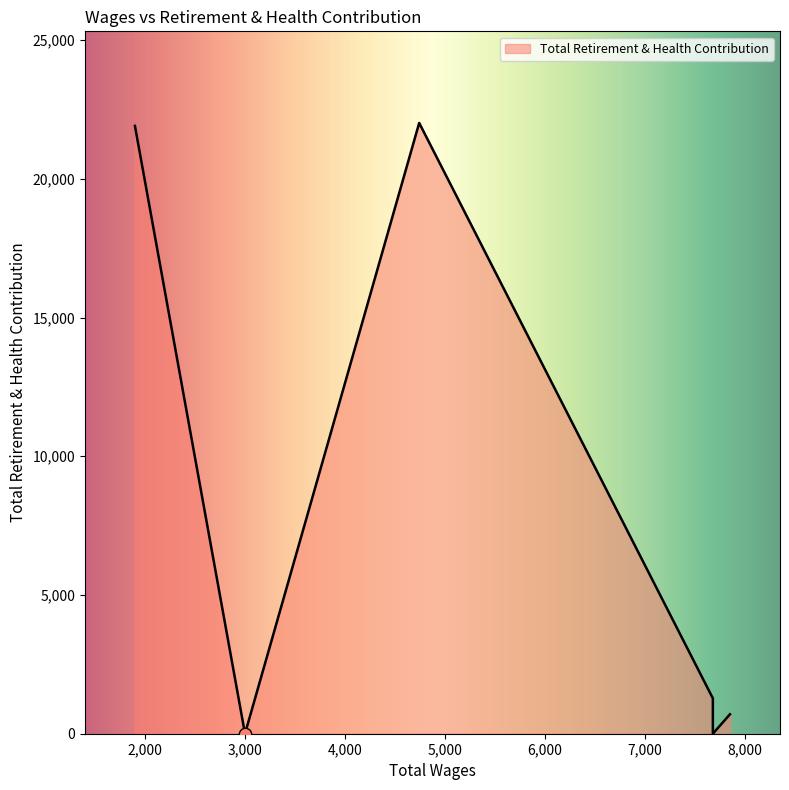

What is the change in value from 4741.0 to 1900.0?

-106